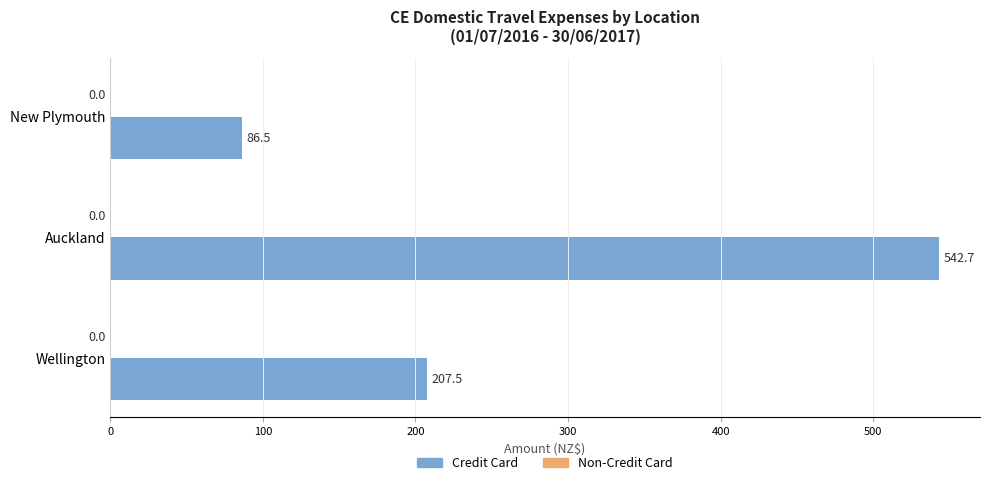

Reading top to bottom, transcribe all the data shown in this chart.

New Plymouth=86.5	Auckland=542.7	Wellington=207.5